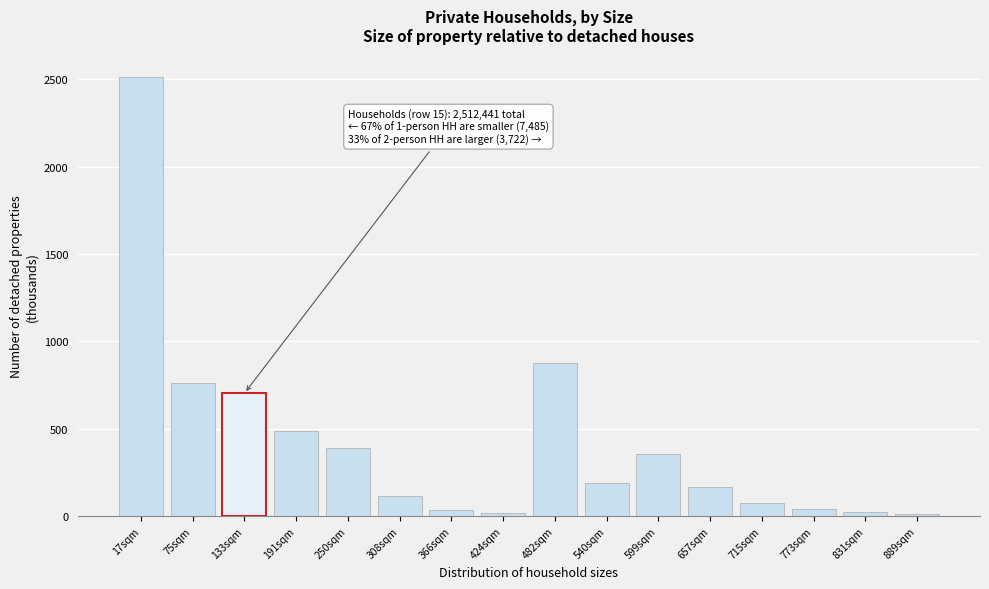

Which label corresponds to the largest value in the chart?

17sqm